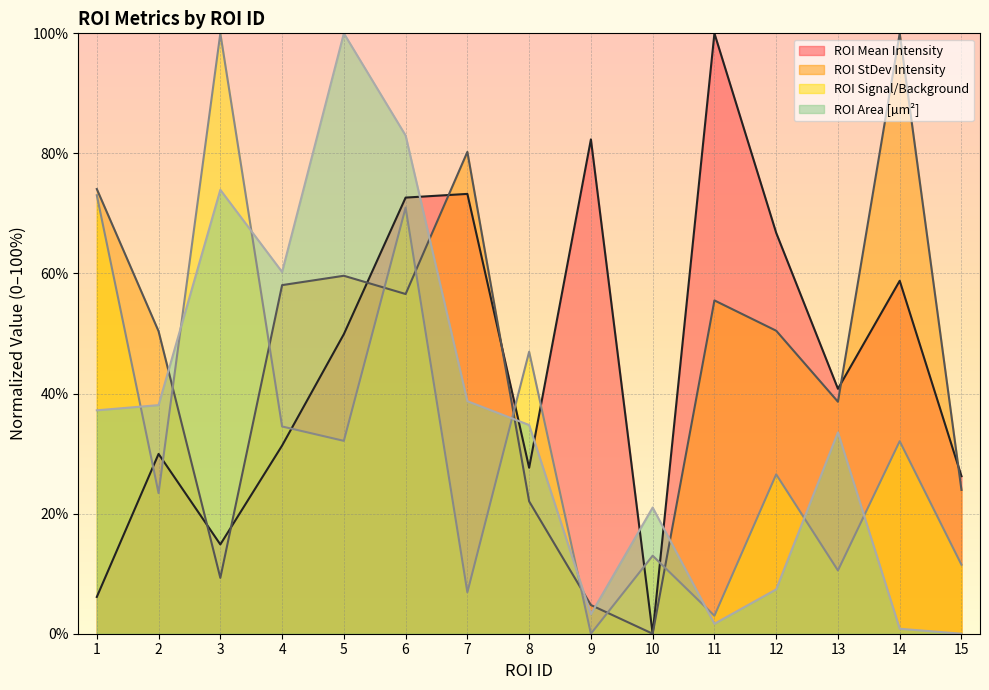

In ROI Signal/Background, how many points are lower than both neighbors (excluding endpoints)?

6